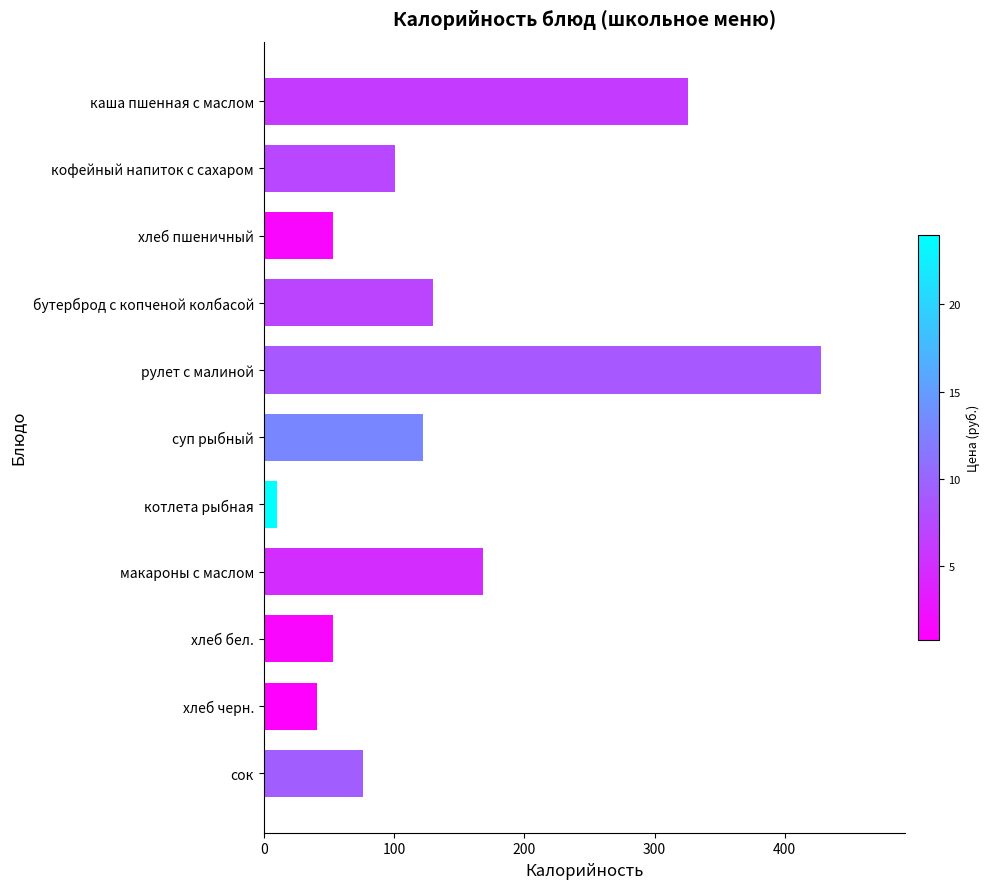

Reading bottom to top, what are all the values shown in this chart?

76.0	41.0	53.0	168.0	10.4	122.5	428.0	130.0	53.0	101.0	326.0